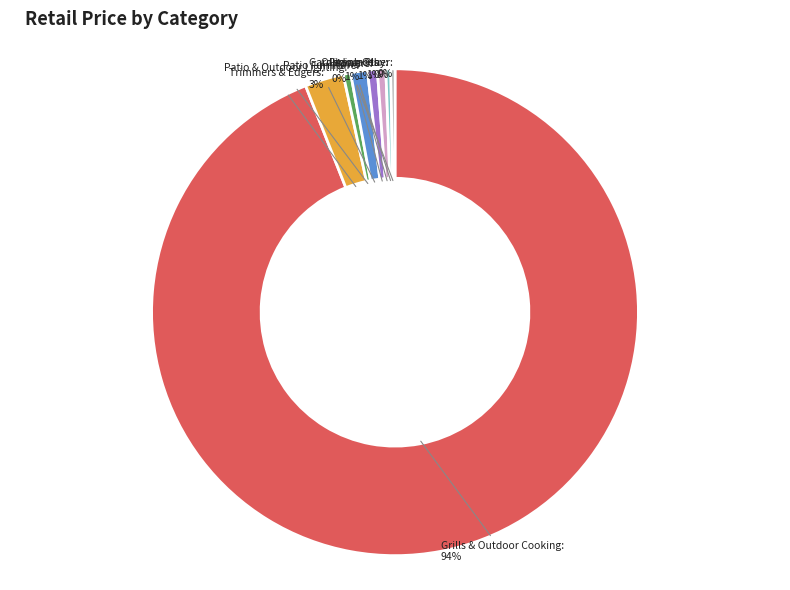

To the nearest percent, what is the difference between the largest and smallest slice percentages?

94%